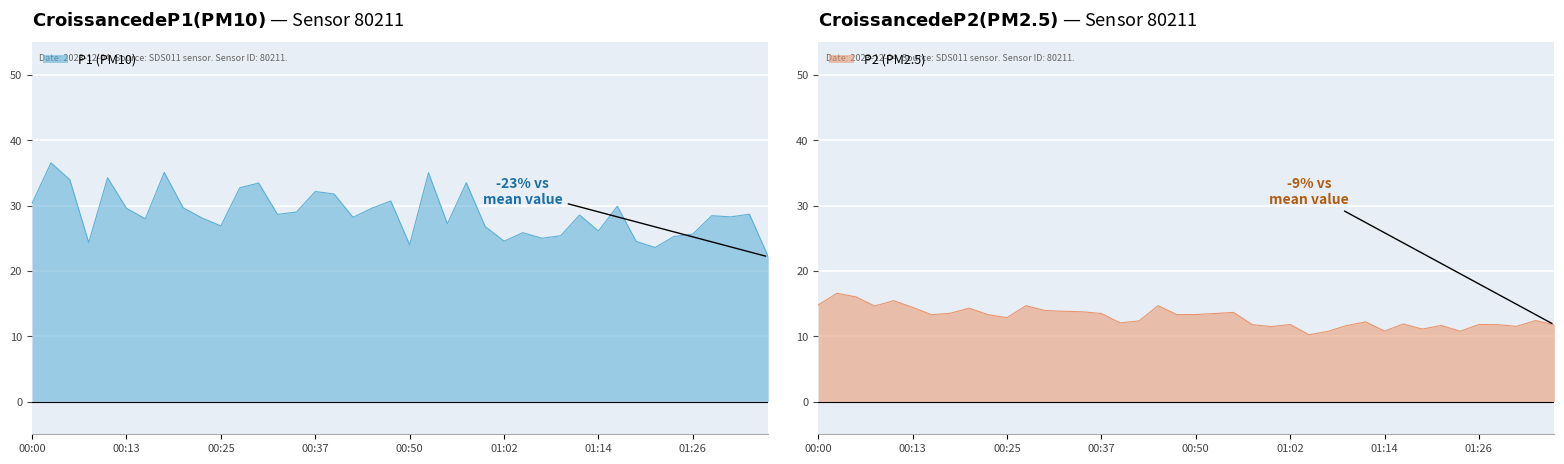

What is the total value across all series at 00:30?

47.4